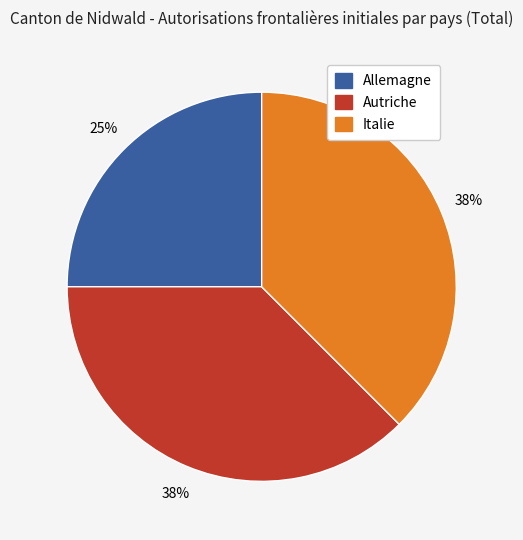

True or false: Italie accounts for 38% of the total.

True